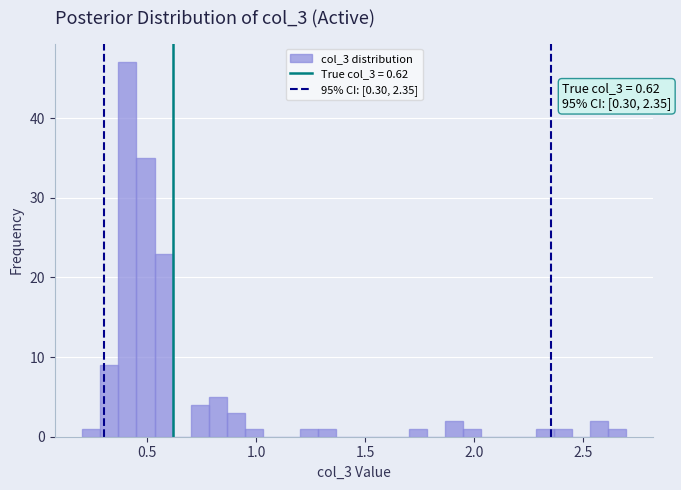

Around what value on the x-axis is the tallest bar? Give the approximate position of its centre, as read against the axis.

0.40